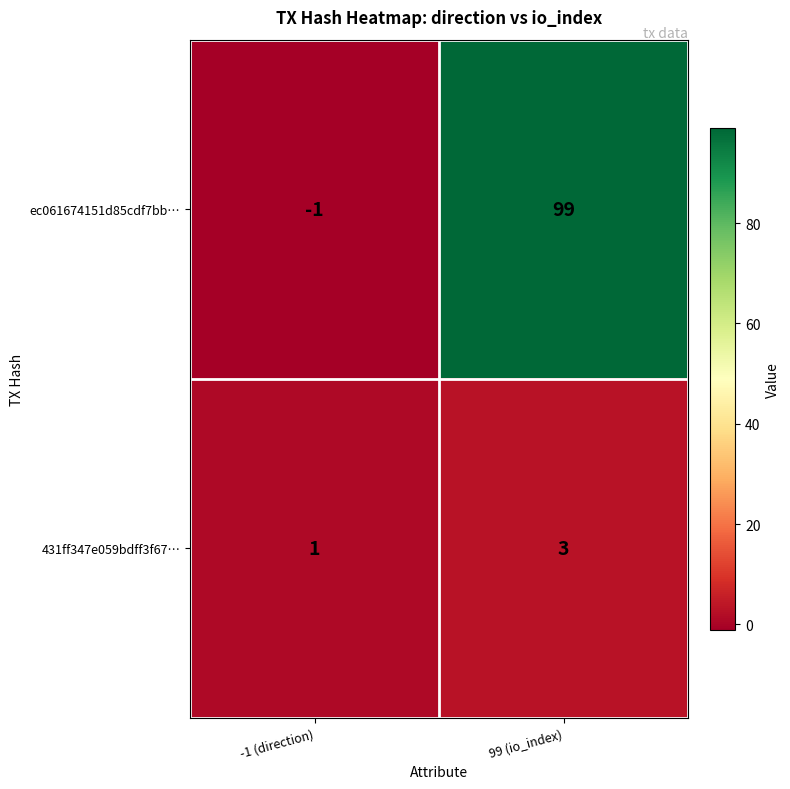

What is the minimum value shown in the chart?

-1